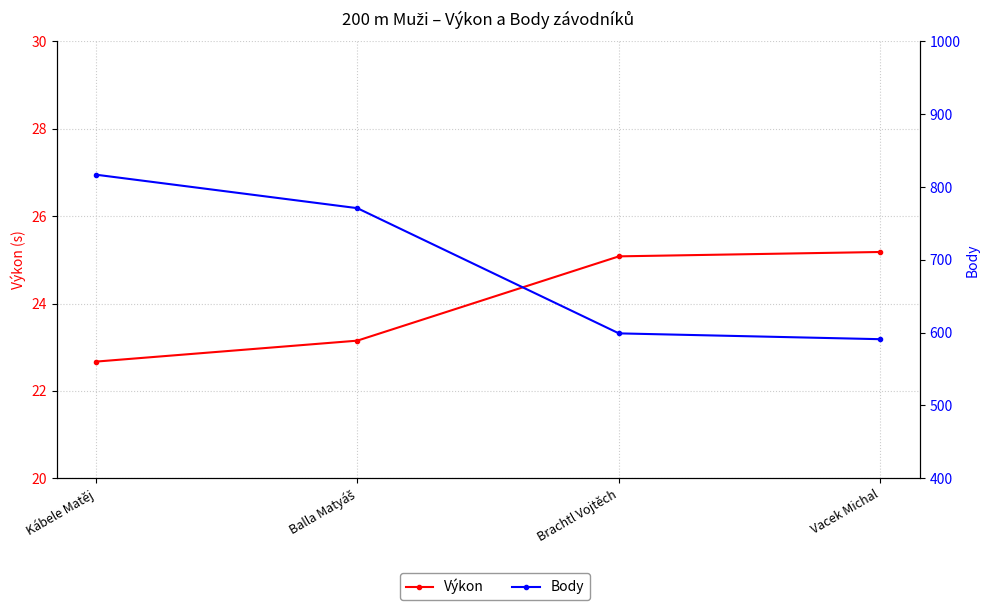

How many series are shown in this chart?

2